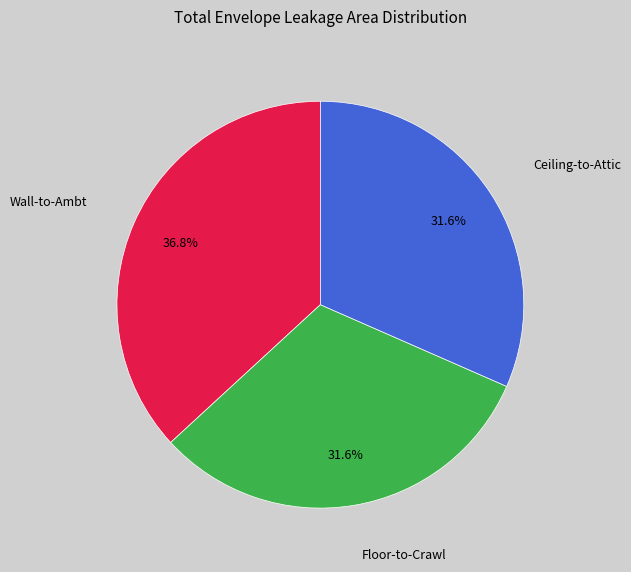

Is there any slice that represents more than half of the pie?

No